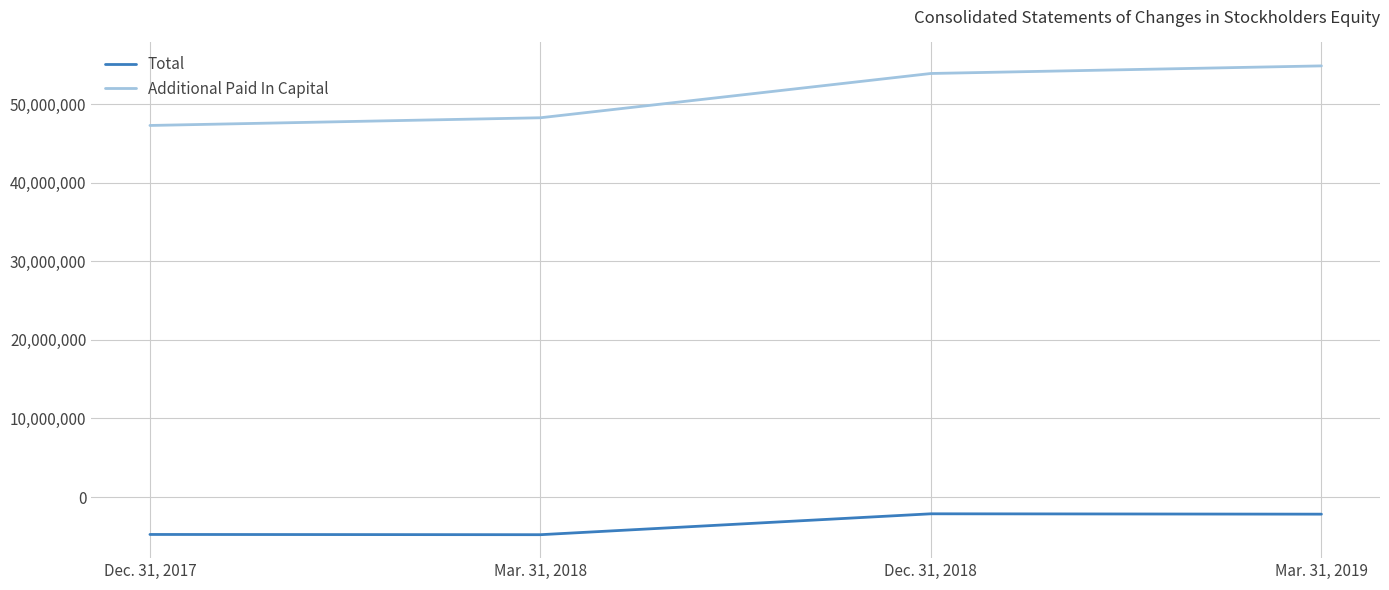

What is the total value across all series at Dec. 31, 2017?

42527158